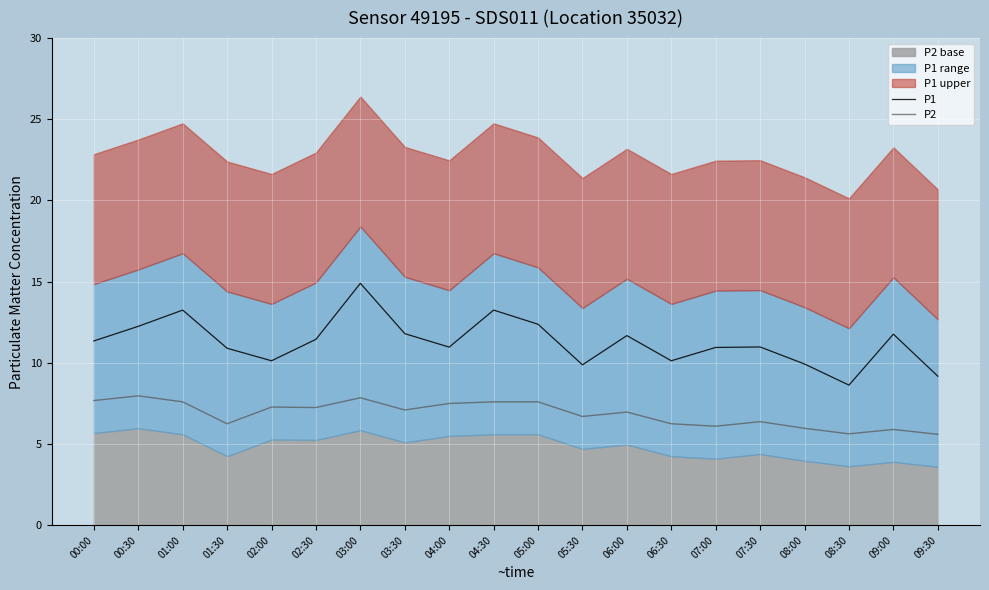

How many data points in P1 are less than 11?

10